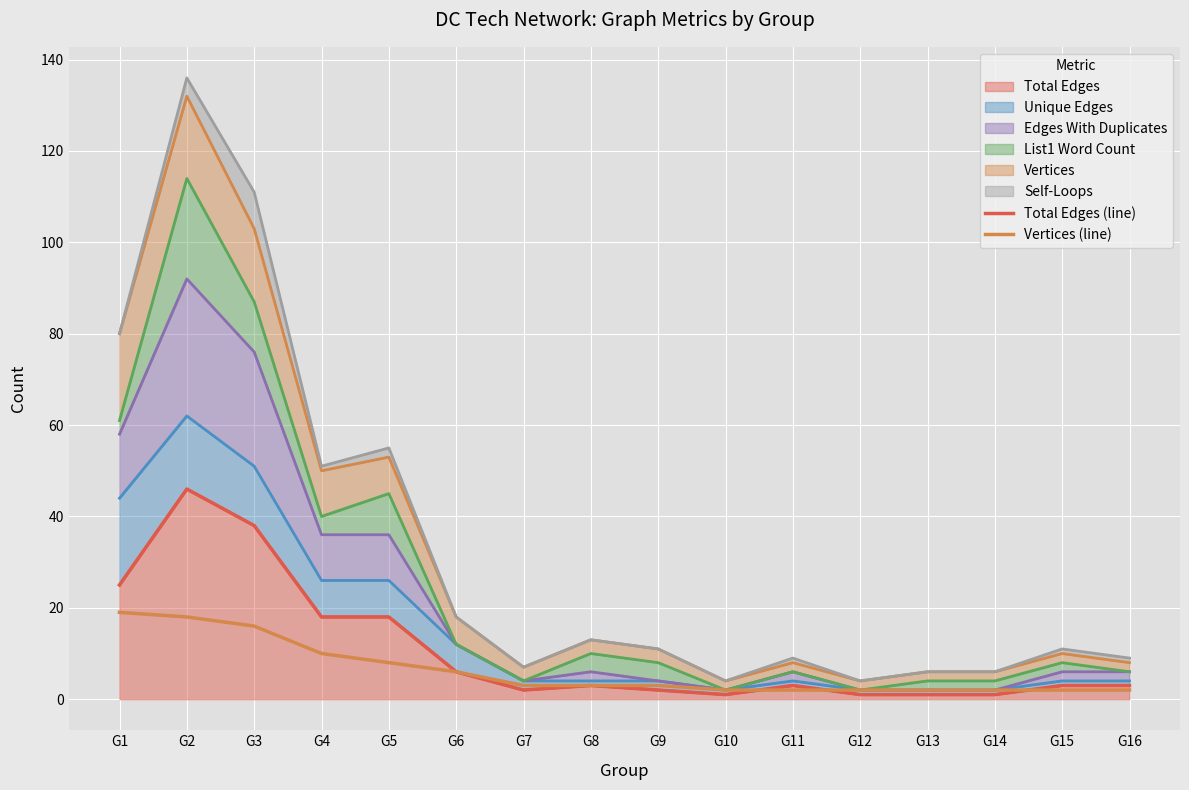

At which category is the sum across all series the highest?

G2